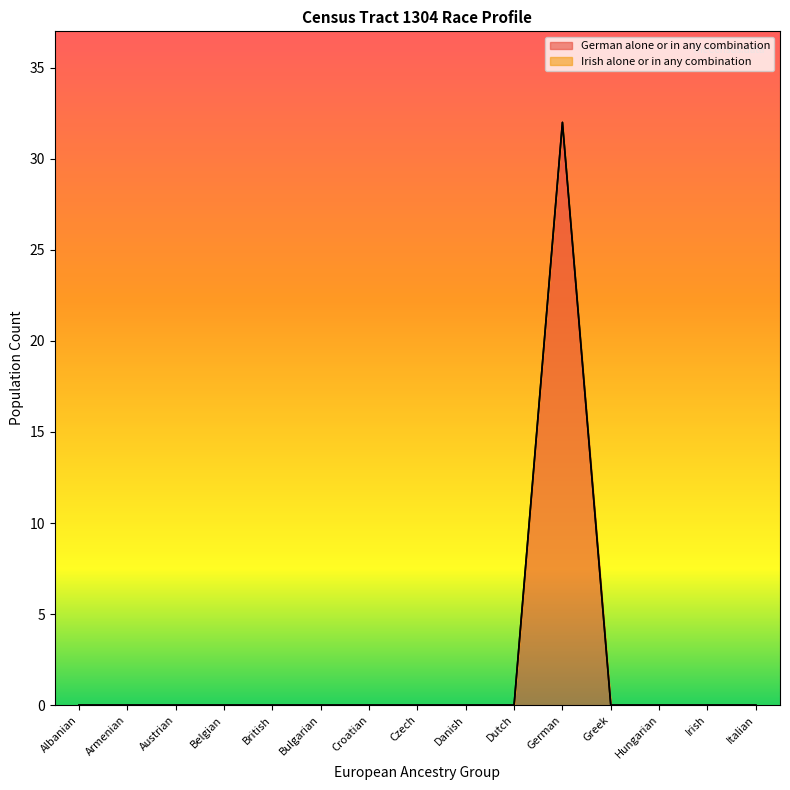

The value at Irish is 12. True or false?

False